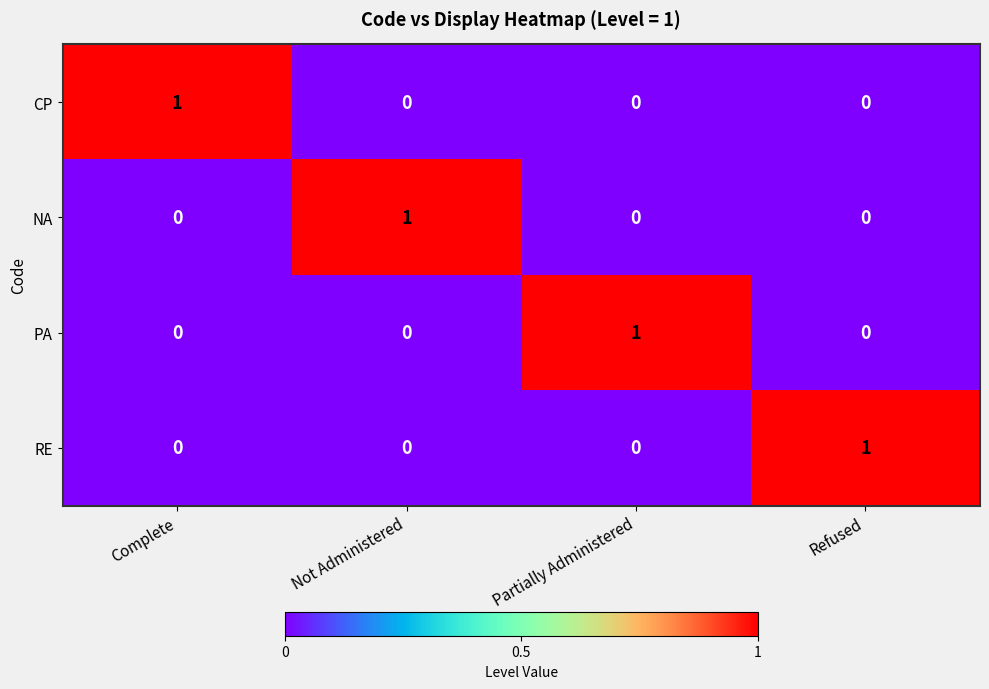

Is the value of CP at Not Administered greater than the value of RE at Refused?

No